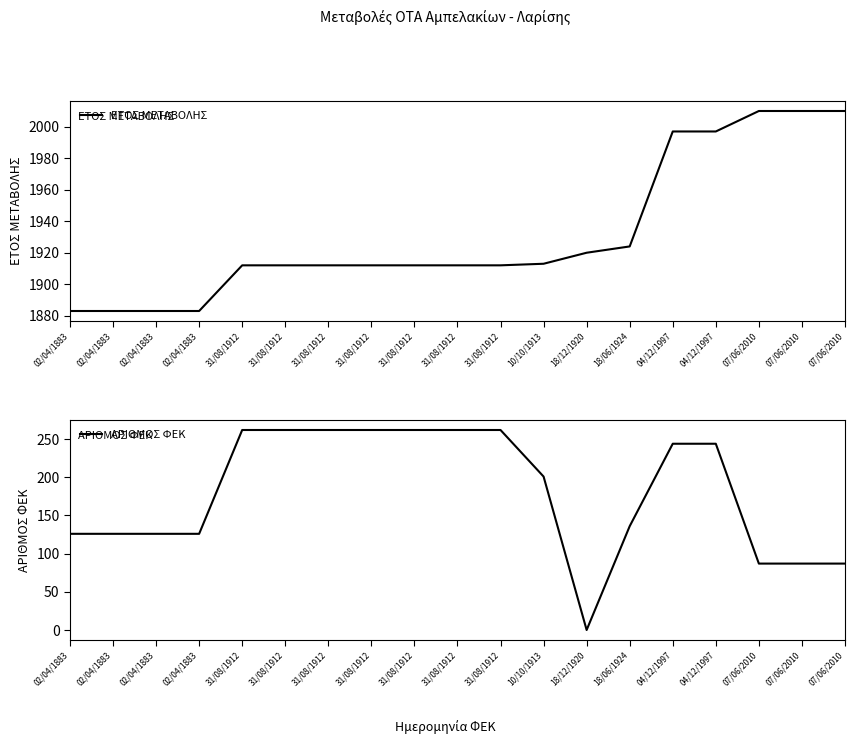

What is the value of the ΑΡΙΘΜΟΣ ΦΕΚ point at the 11th from the left?

262